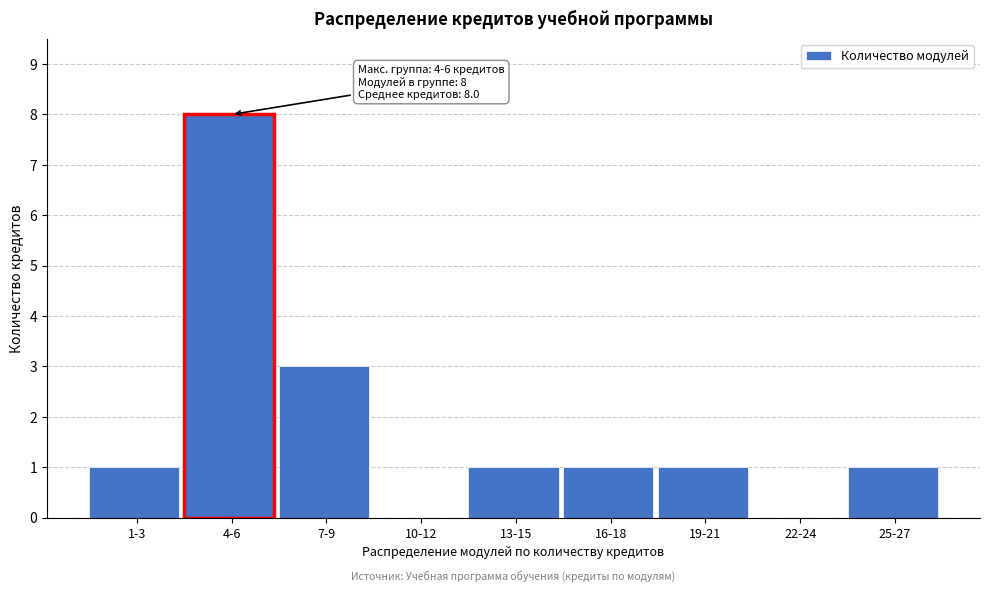

Reading left to right, extract all data points from this chart.

1-3=1	4-6=8	7-9=3	10-12=0	13-15=1	16-18=1	19-21=1	22-24=0	25-27=1